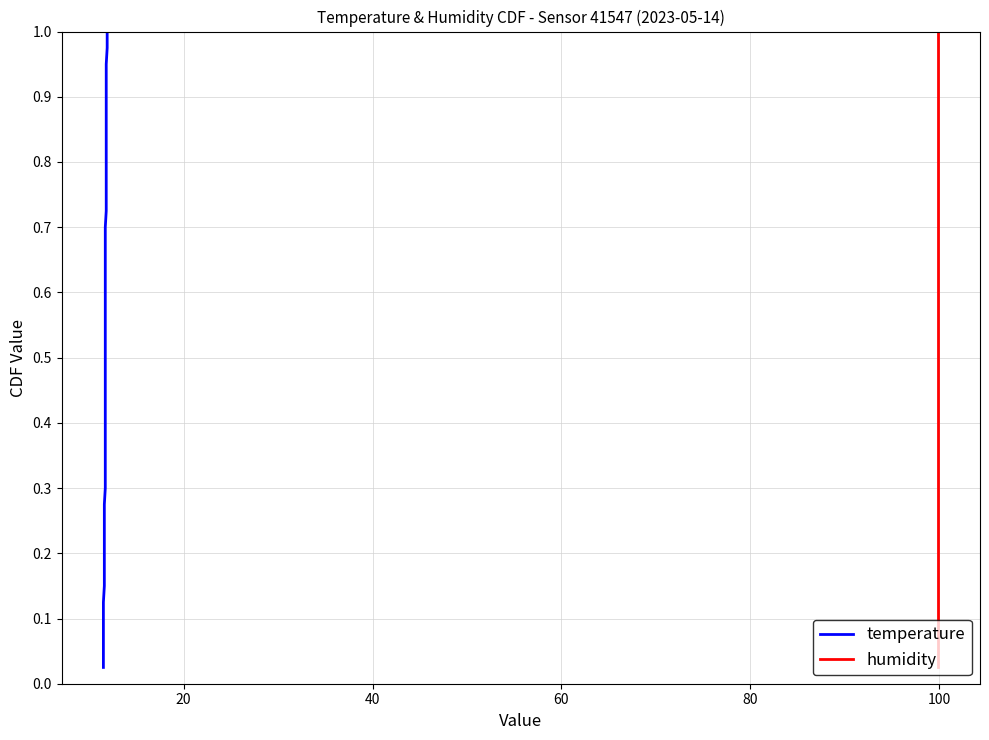

True or false: humidity and temperature cross at least once.

False